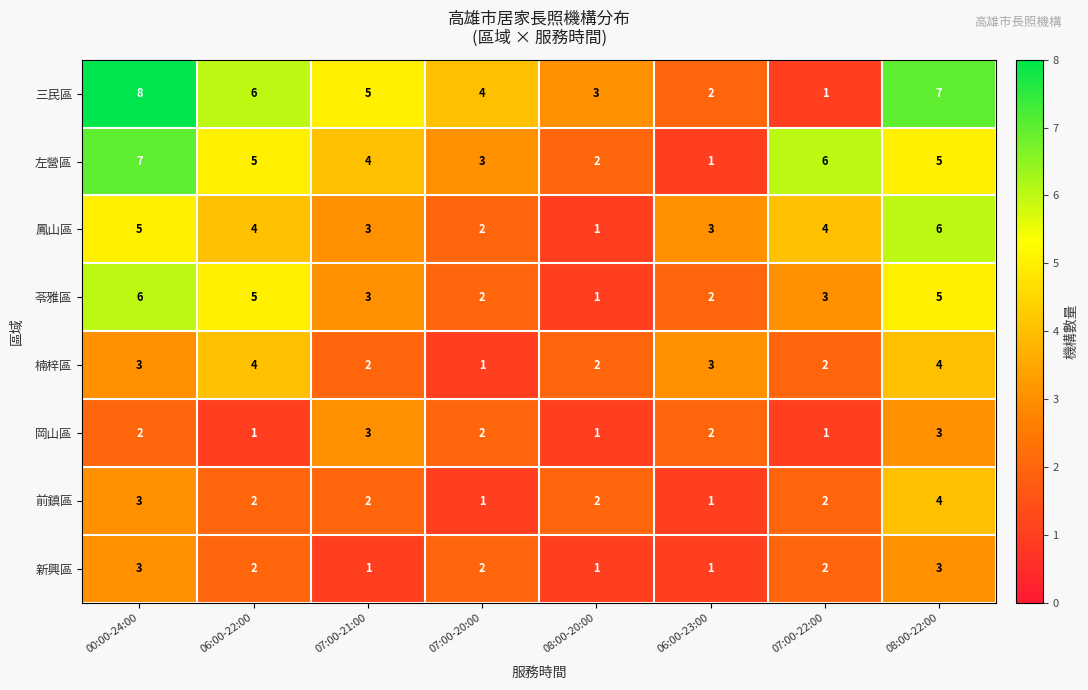

What is the sum of the 苓雅區 values at 06:00-22:00 and 06:00-23:00?

7